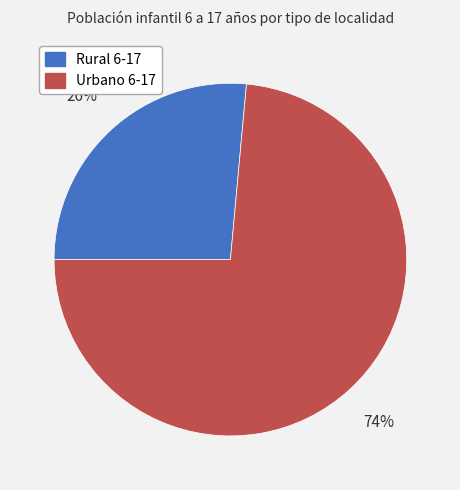

Is it true that Urbano 6-17 is 84% of the pie?

False